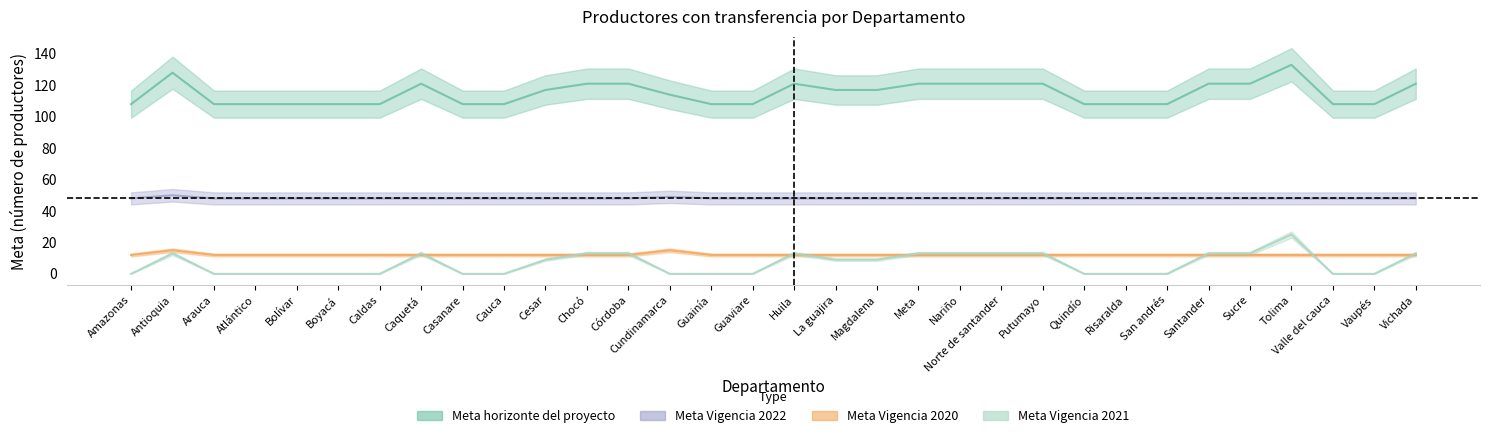

True or false: Meta Vigencia 2020 and Meta horizonte del proyecto intersect in this chart.

False